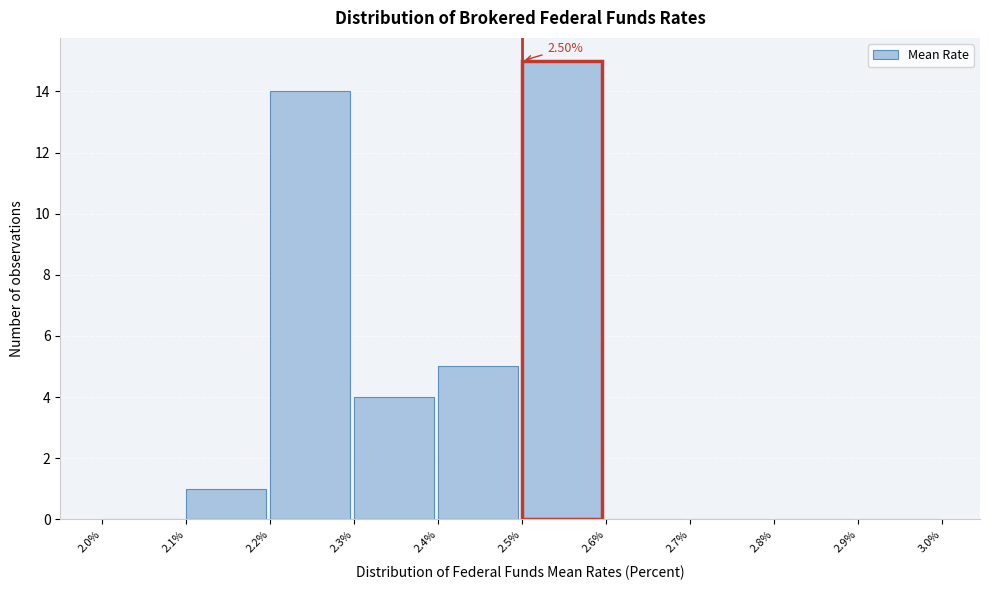

Which range on the x-axis has the tallest bar?

2.5% to 2.6%